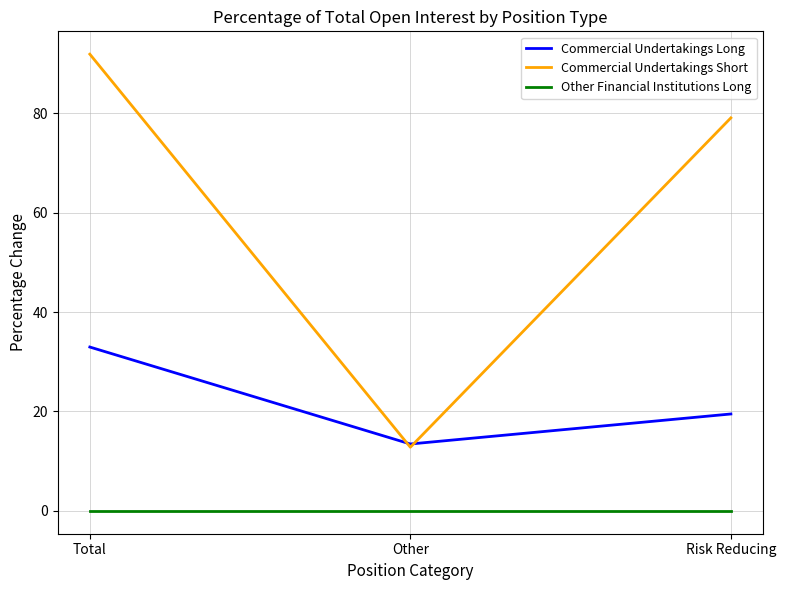

What is the total value across all series at Other?

26.3